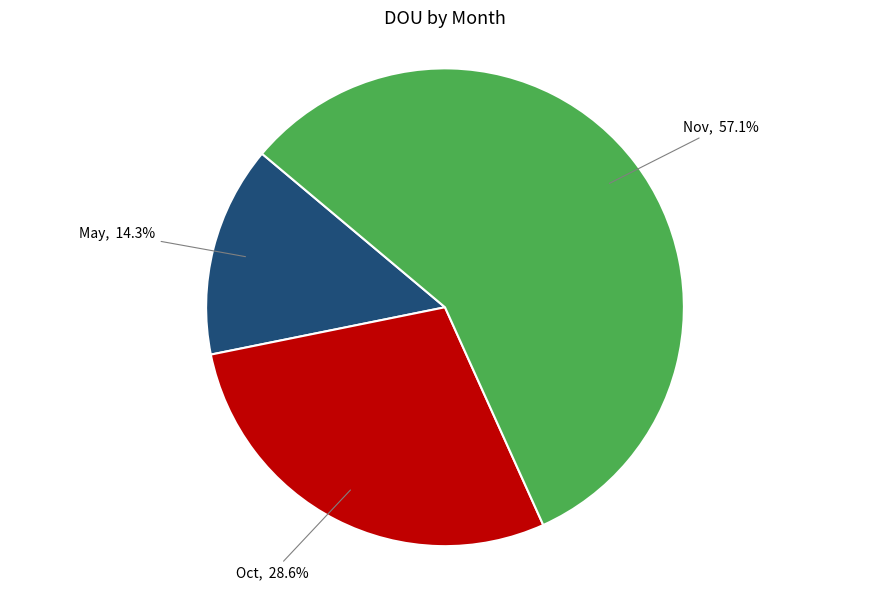

Approximately how many times larger is the value at Oct compared to May?

2.0